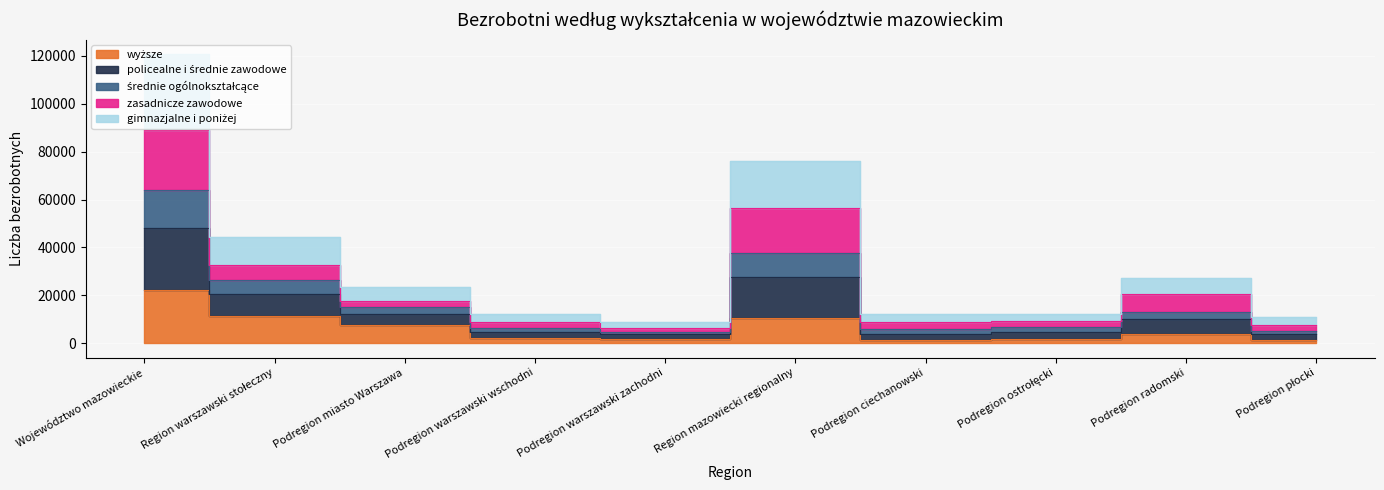

Is it true that gimnazjalne i poniżej equals 2494 at Podregion płocki?

False